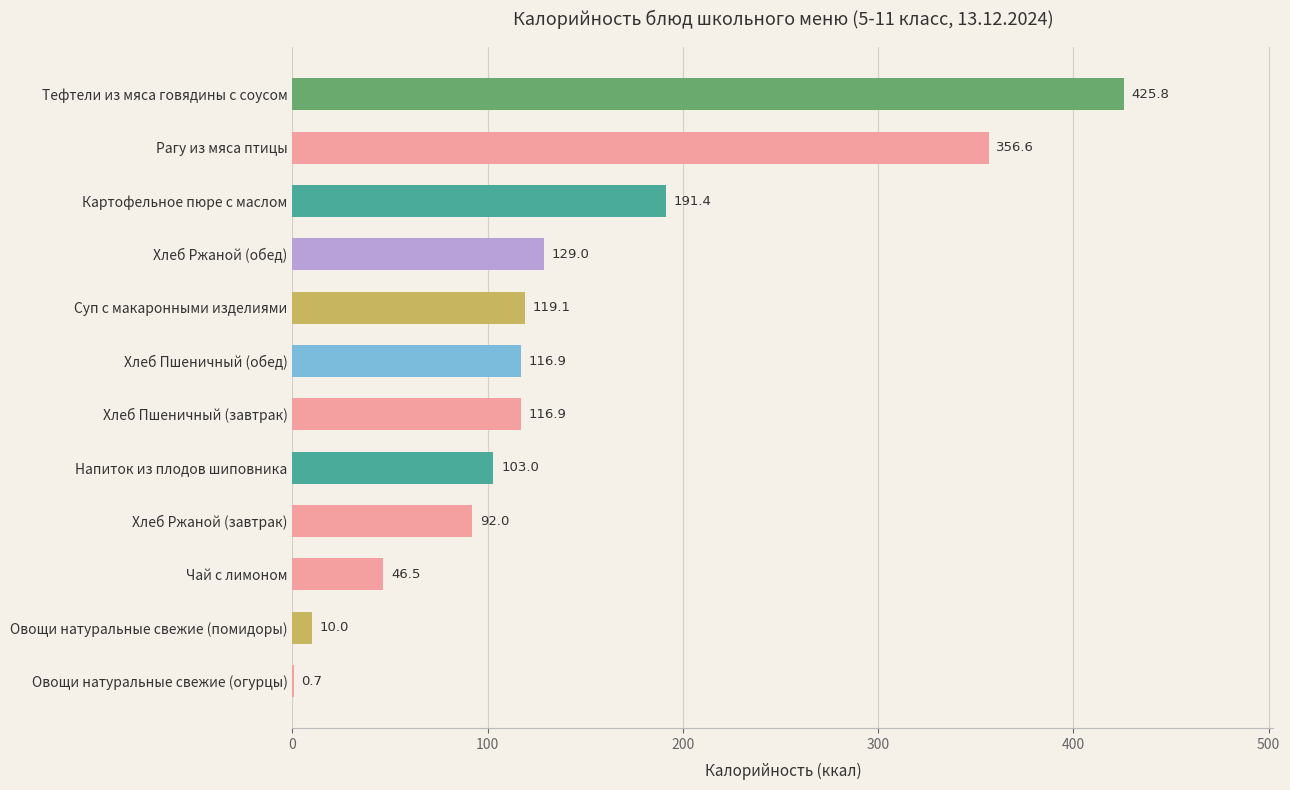

Approximately how many times larger is the value at Хлеб Ржаной (обед) compared to Чай с лимоном?

2.8